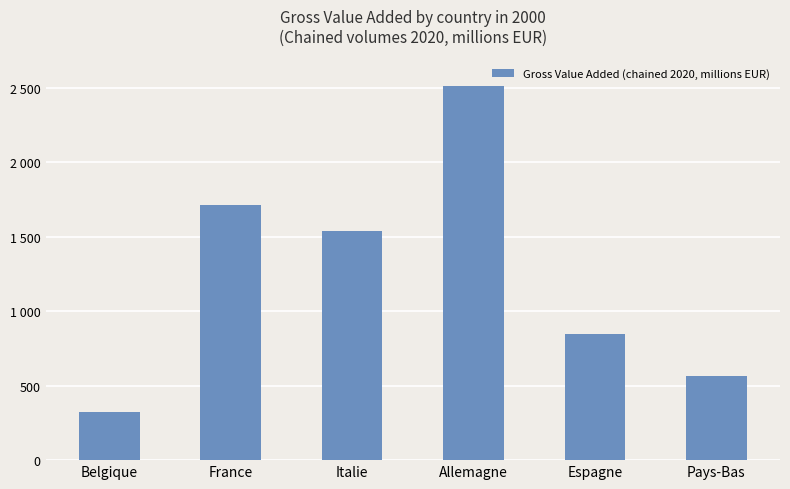

What is the difference between the values at France and Italie?

174548.4